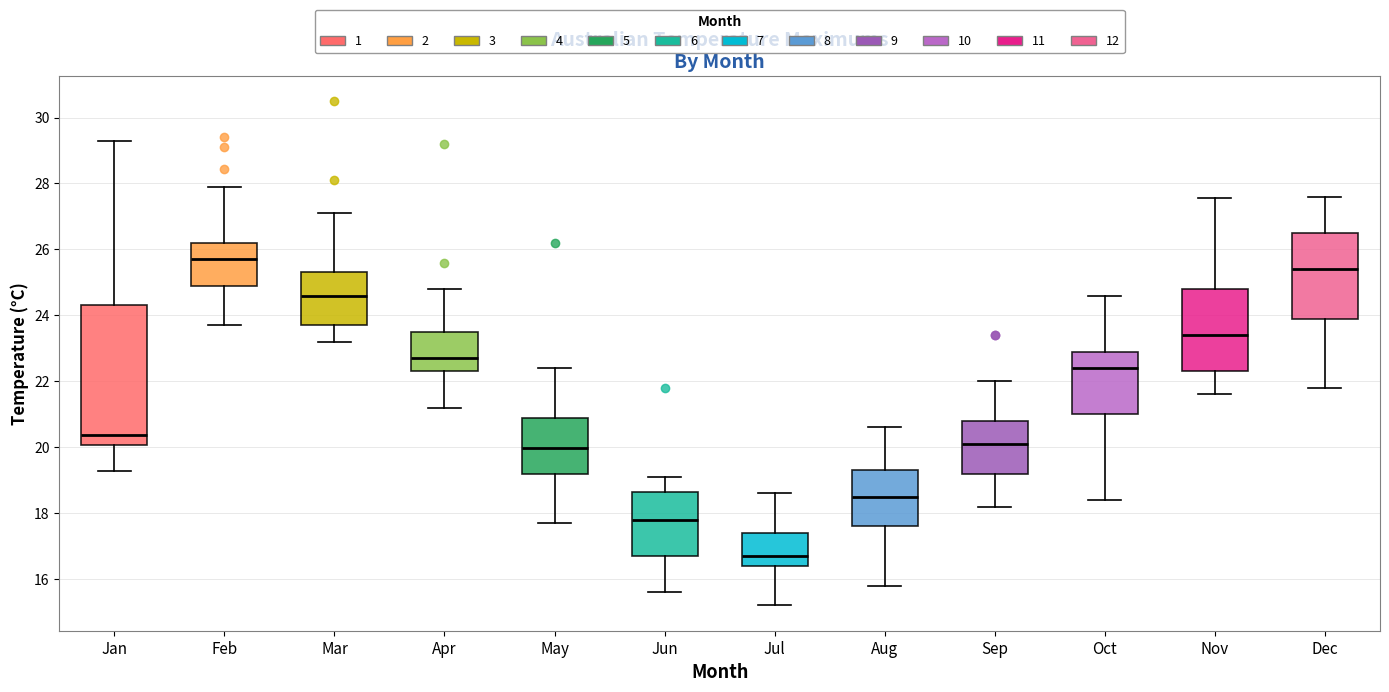

Which box's median line is the lowest?

Jul